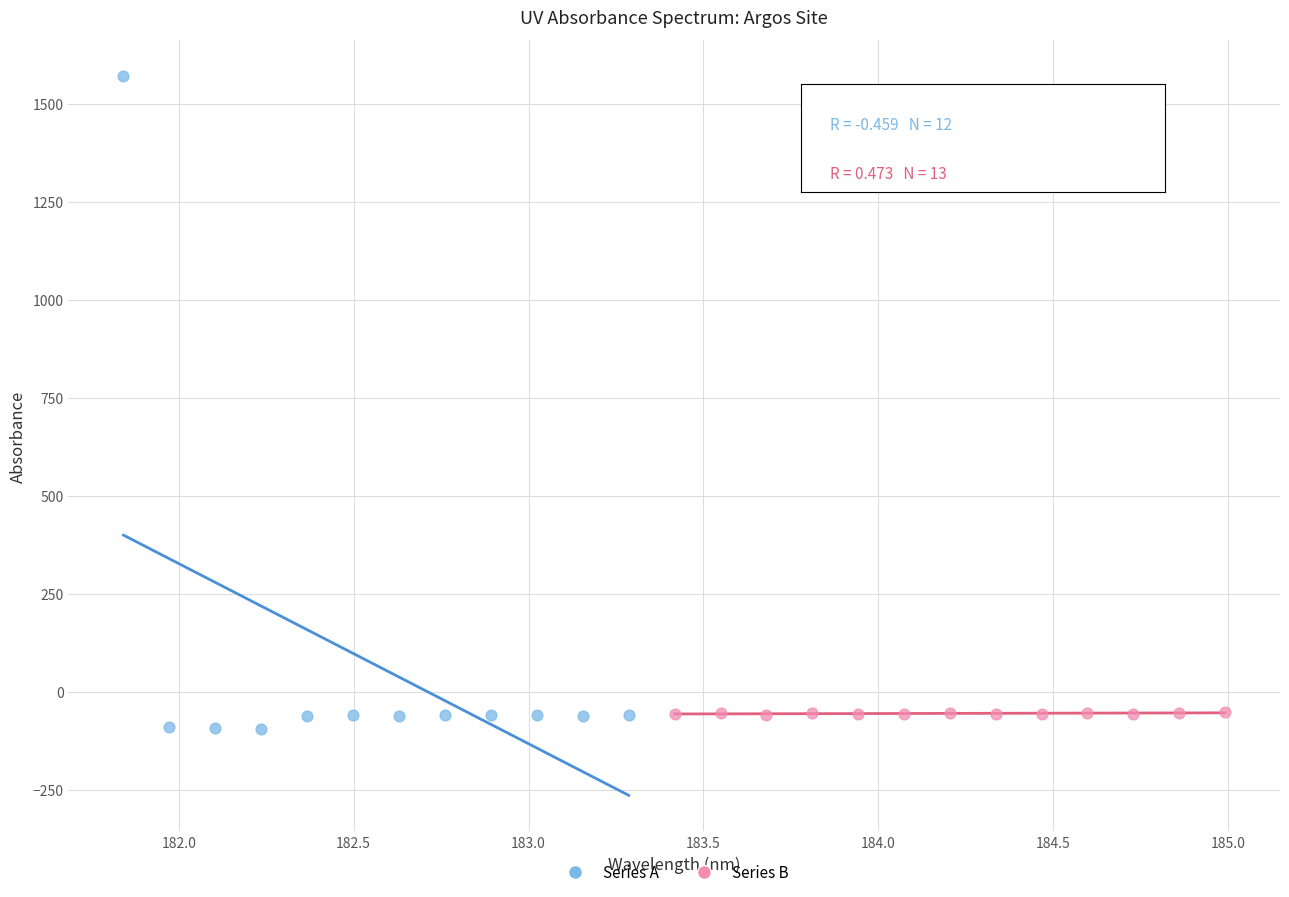

Which series reaches the maximum Y coordinate?

Series A